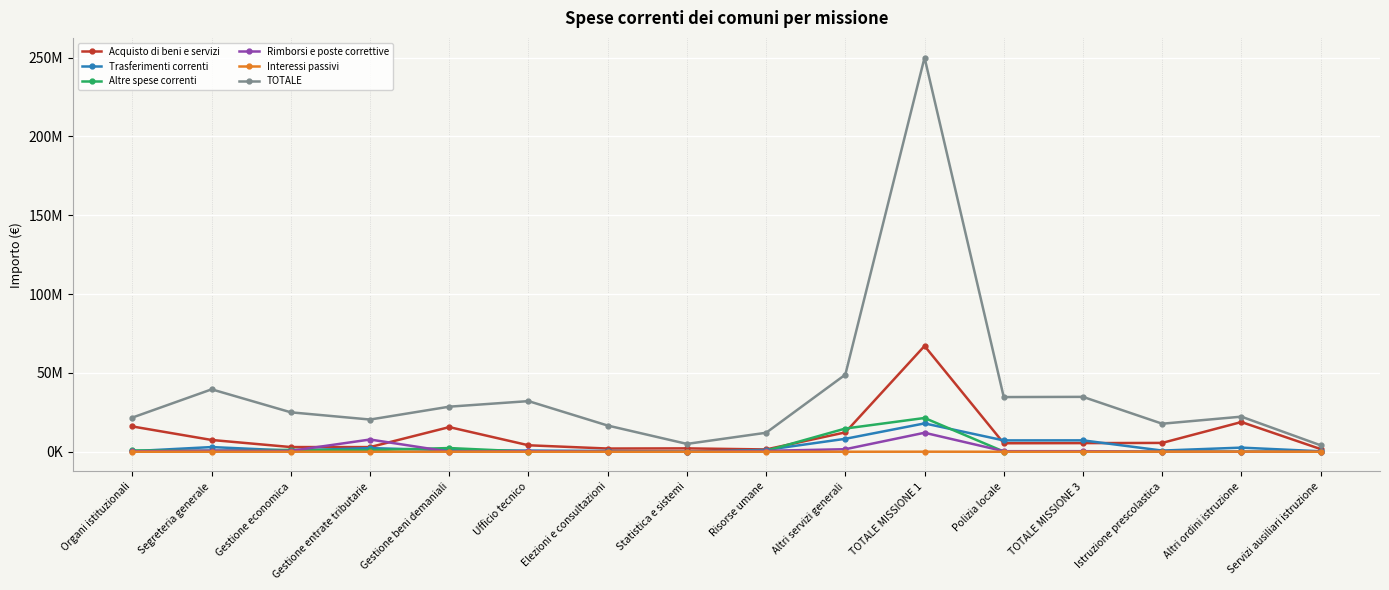

Between which two adjacent categories do Acquisto di beni e servizi and Trasferimenti correnti first intersect?

TOTALE MISSIONE 1 and Polizia locale